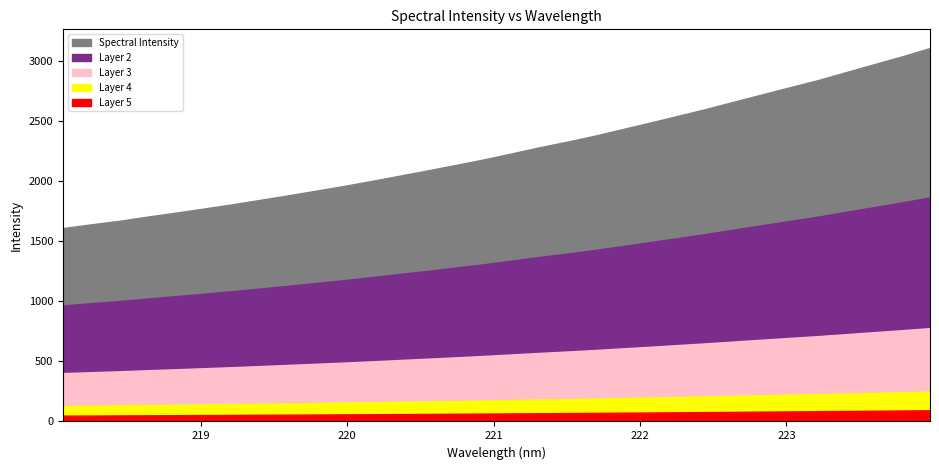

What is the change in value from 219.7801 to 223.7895?

+1118.3